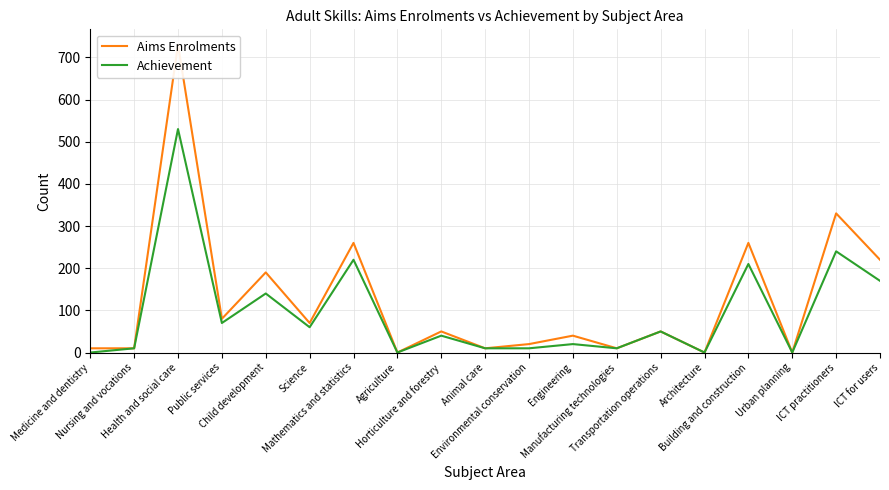

List the series in order of their overall mean, highest first.

Aims Enrolments, Achievement